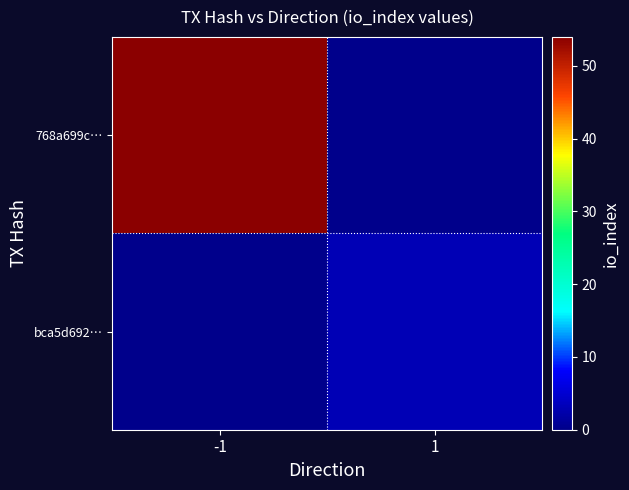

List the series in order of their overall mean, lowest first.

bca5d692…, 768a699c…